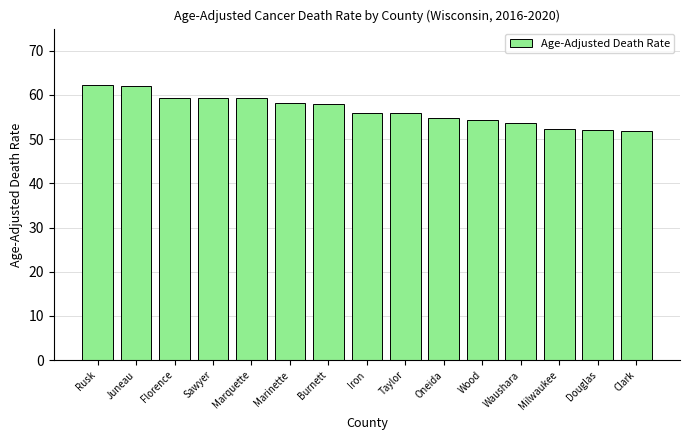

What is the difference between the values at Oneida and Marquette?

4.4